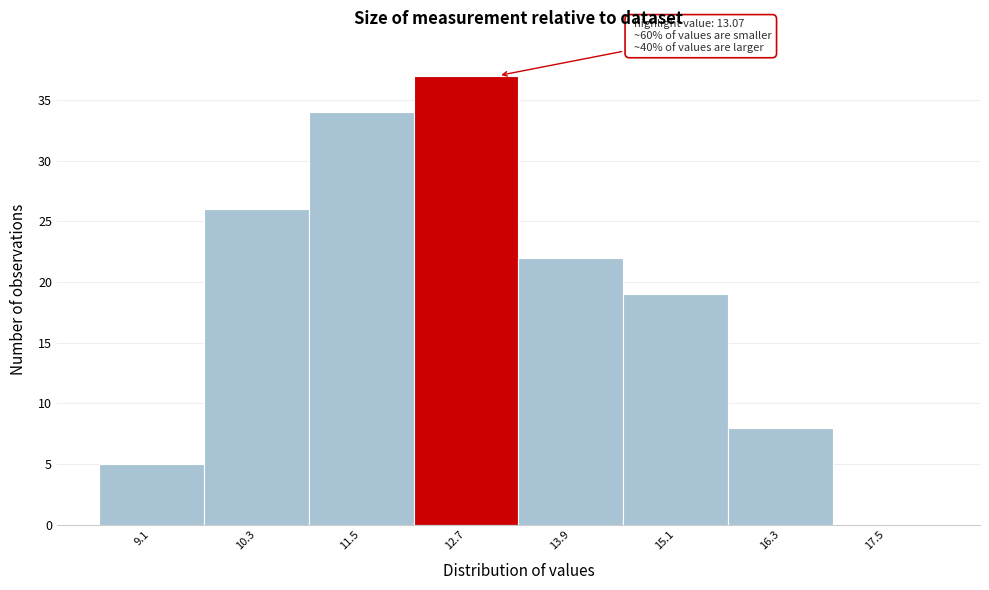

Which range on the x-axis has the tallest bar?

12.1 to 13.3